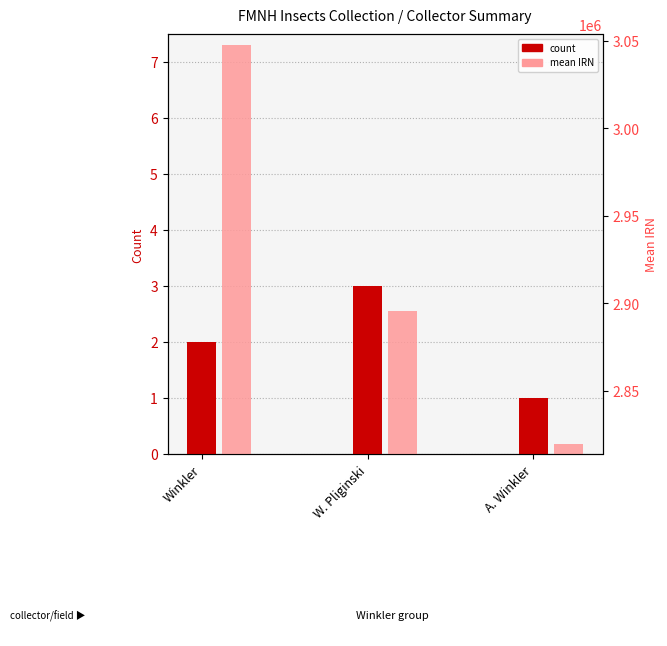

Between Winkler and W. Pliginski, which series saw the biggest shift?

mean IRN